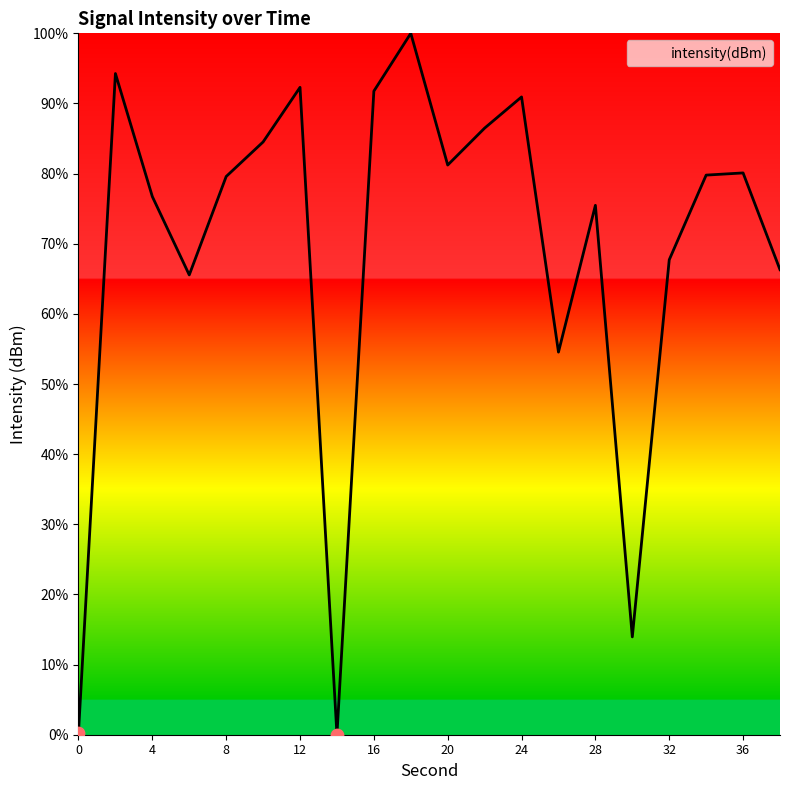

What is the greatest value displayed?

100.0